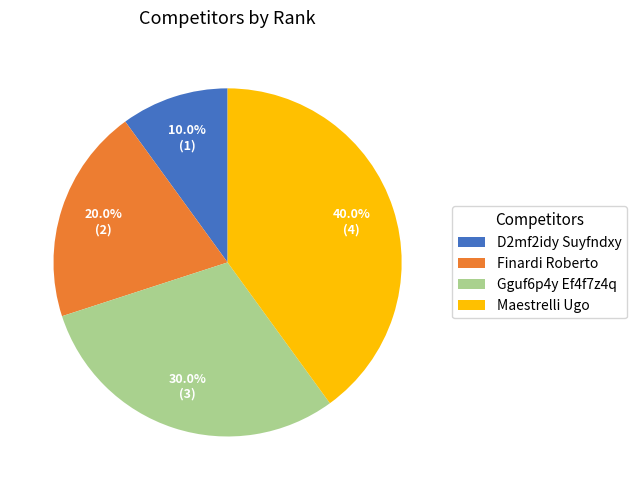

To the nearest percent, what is the average slice percentage?

25%